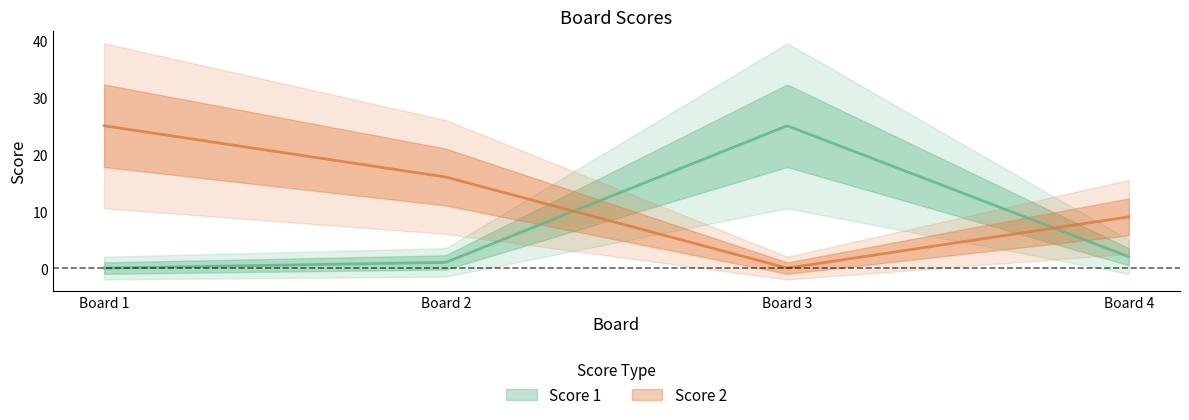

At which category does the chart reach its peak across all series?

3